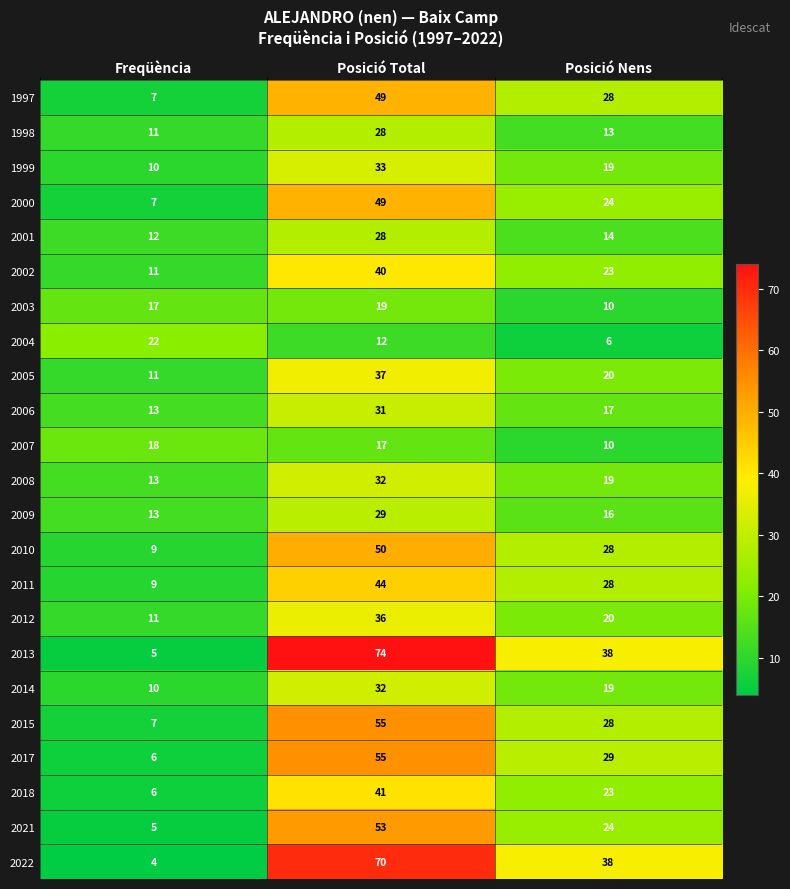

How many series are shown in this chart?

23